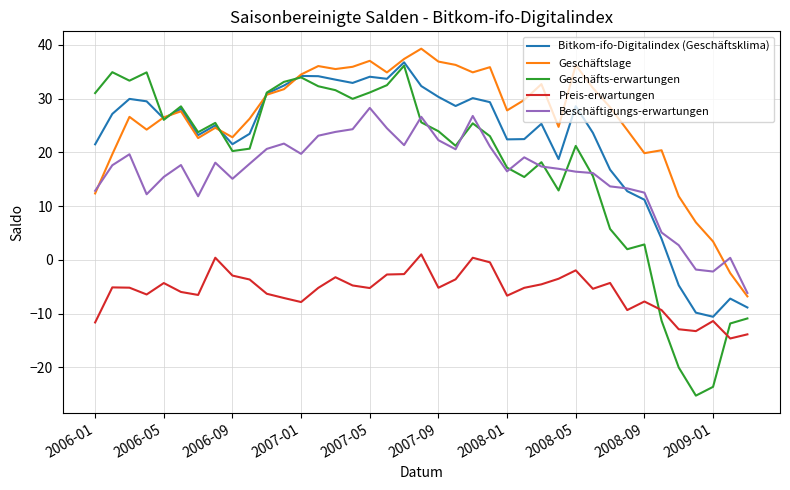

What is the average value of the Beschäftigungs-erwartungen series?

16.0